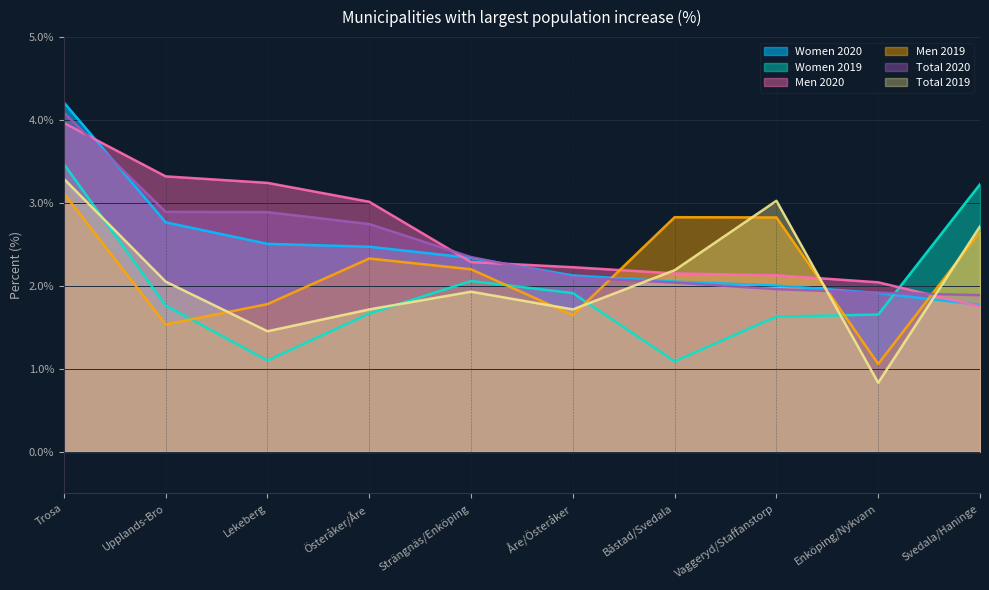

How many times do Women 2019 and Men 2019 cross each other?

4